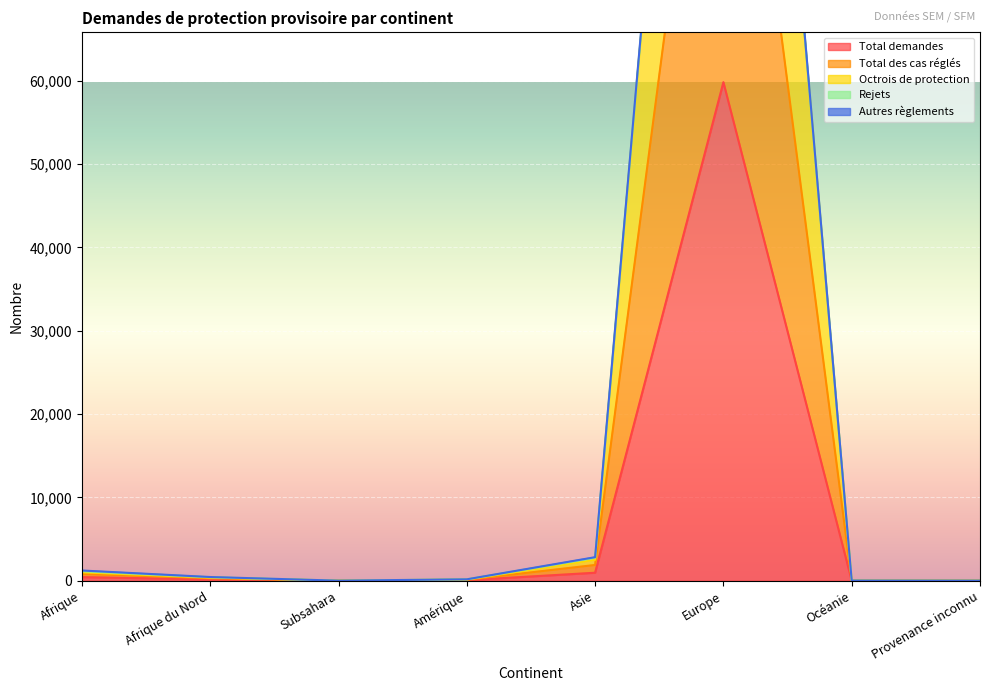

Which series has the largest range (max minus min)?

Total des cas réglés